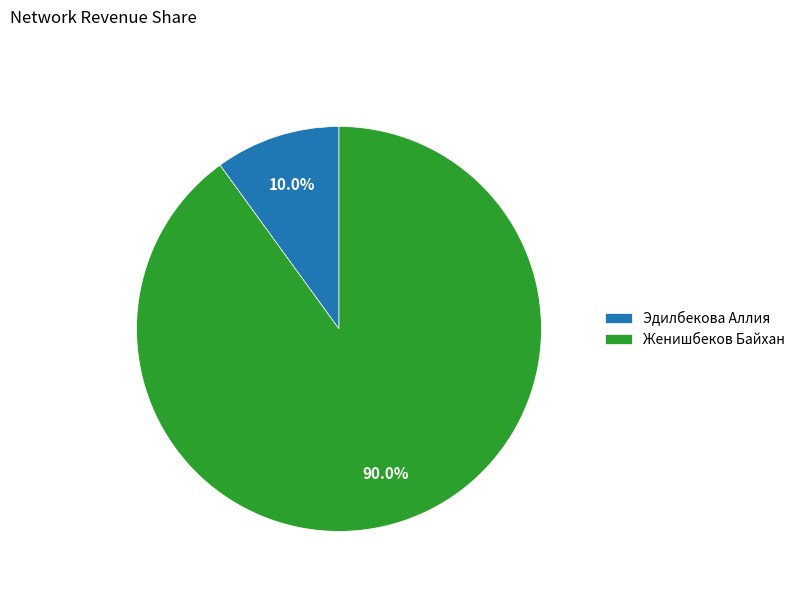

What is the majority slice?

Женишбеков Байхан